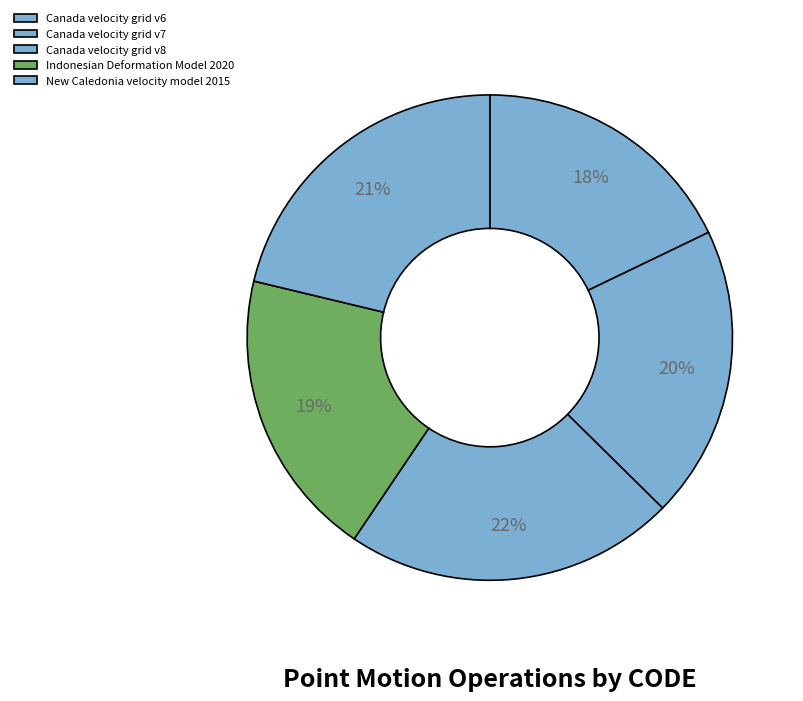

How many slices are in this pie chart?

5